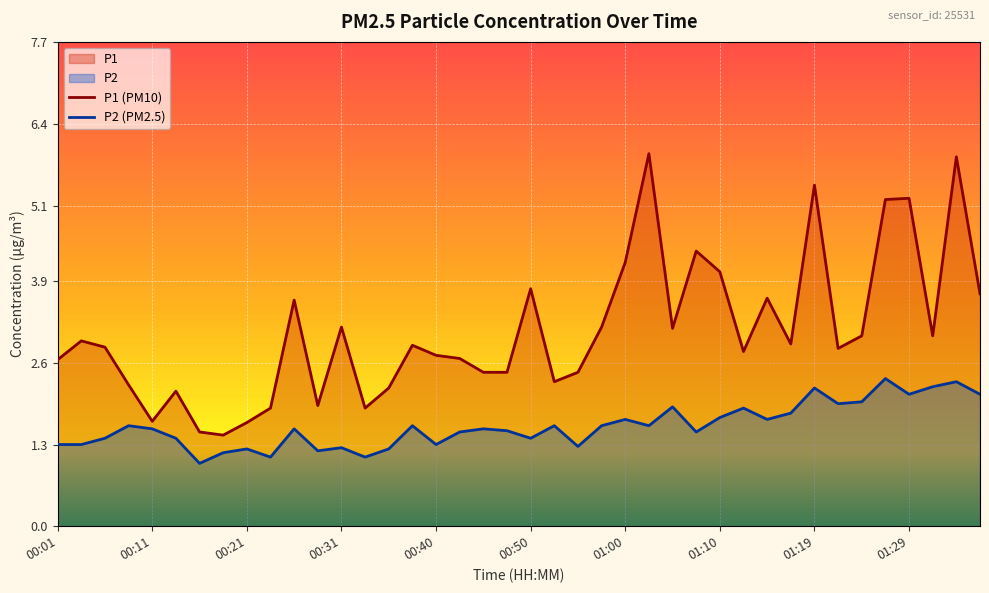

What is the label of the 10th point from the left?

00:23